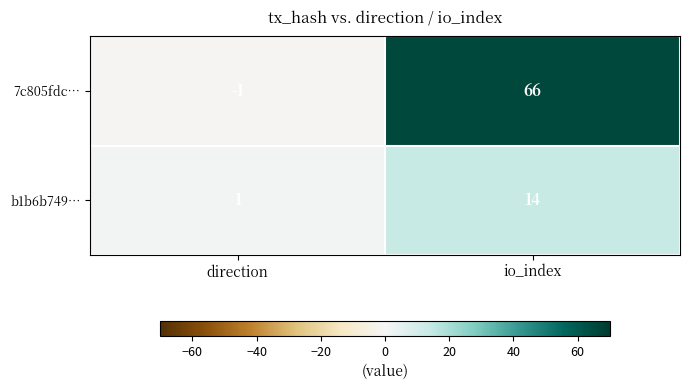

What is the difference between the highest and lowest values at direction?

2